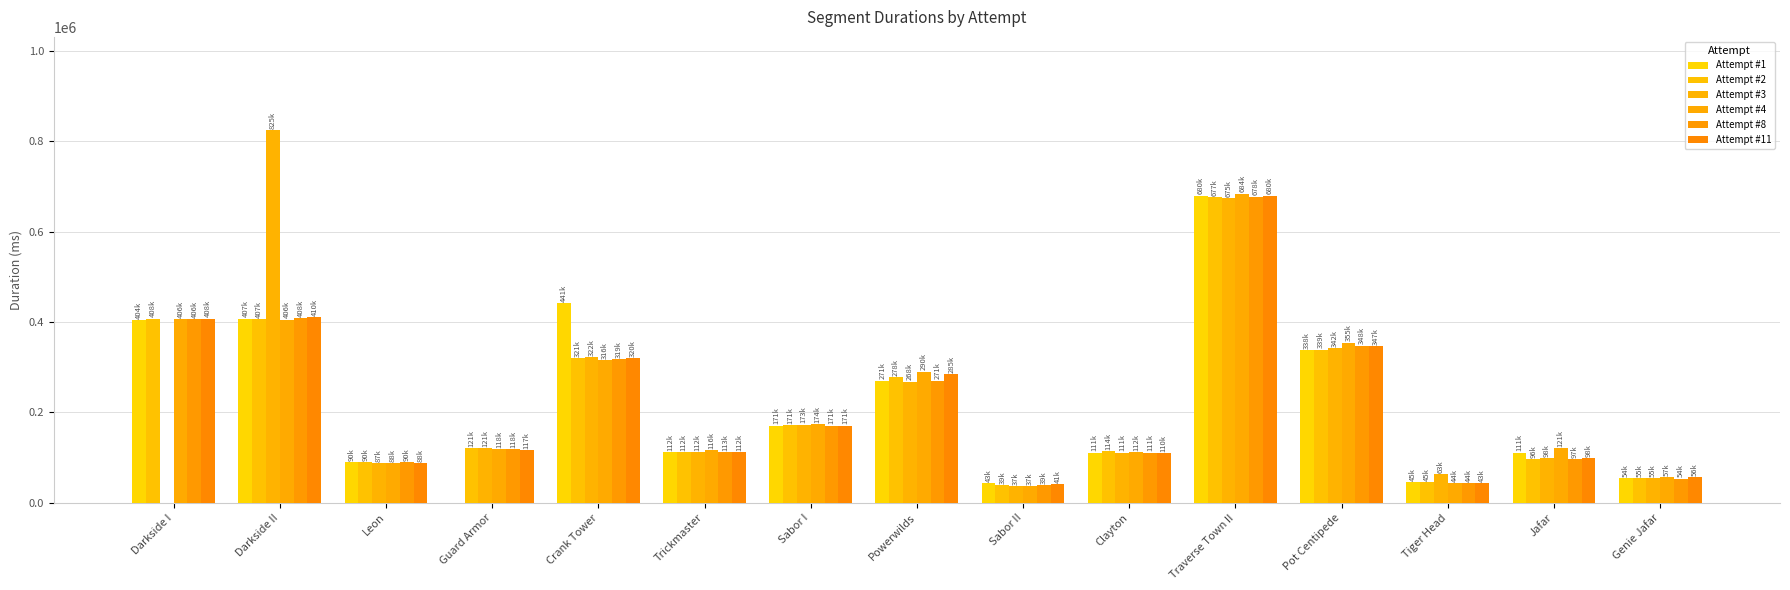

What is the approximate value of Attempt #1 at Trickmaster, to the nearest 10?

111540